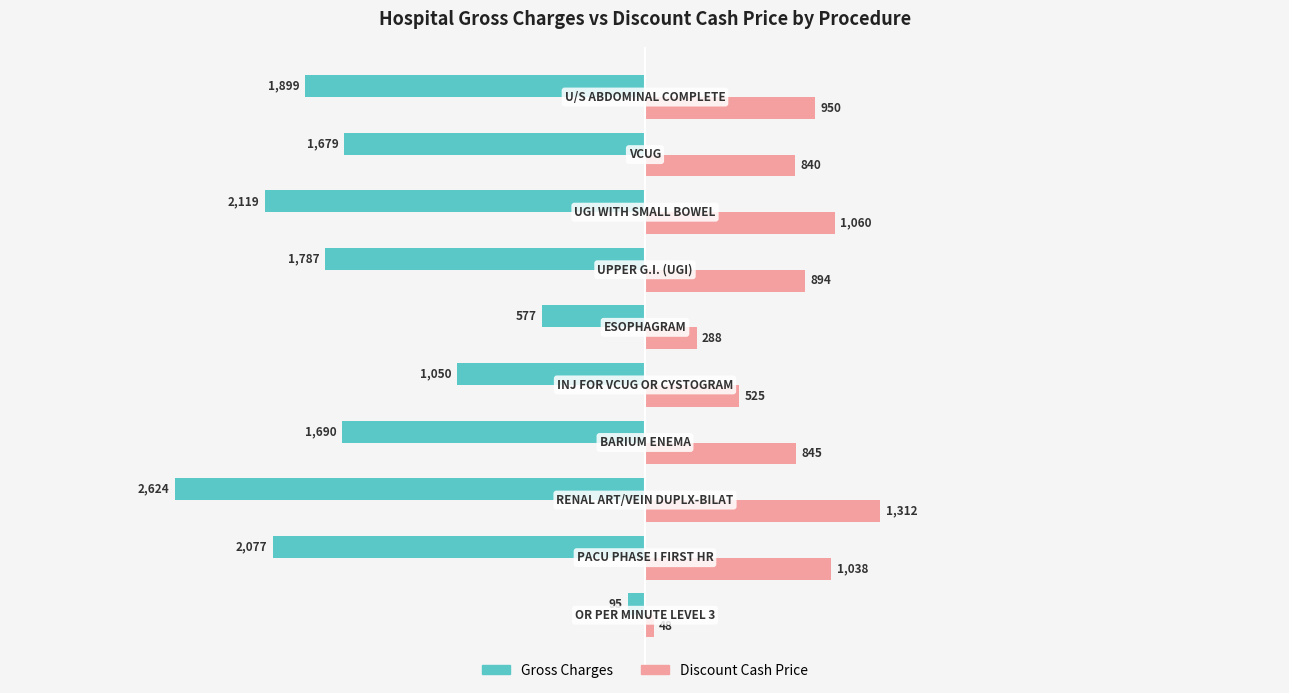

What are all the series names shown in the legend?

Gross Charges, Discount Cash Price